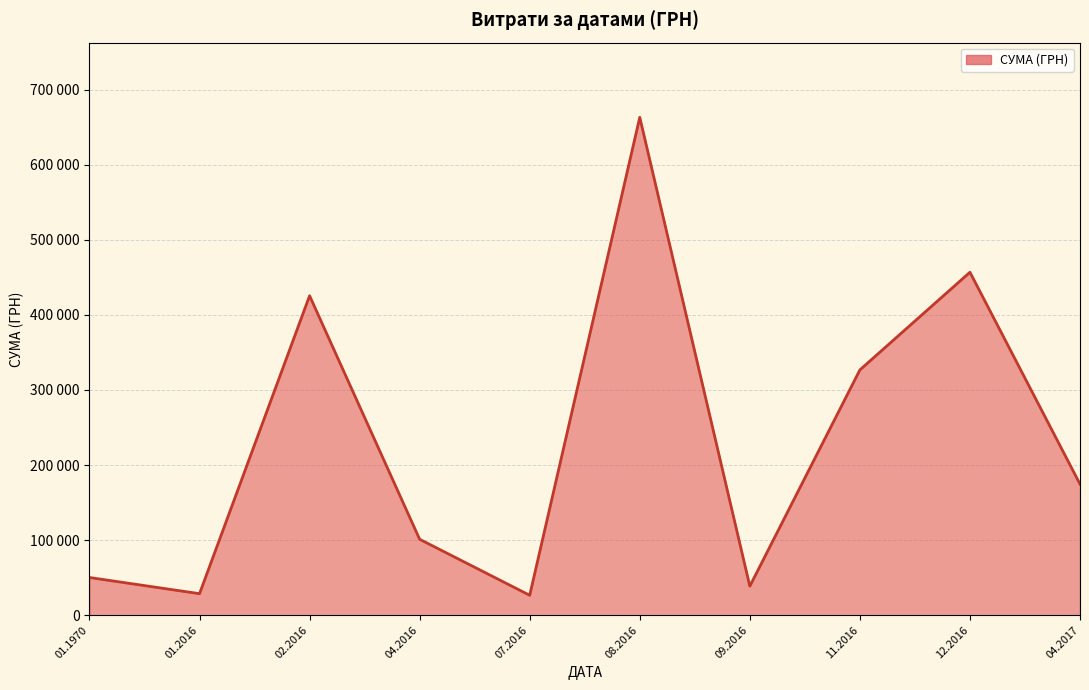

What is the smallest value displayed?

26516.7